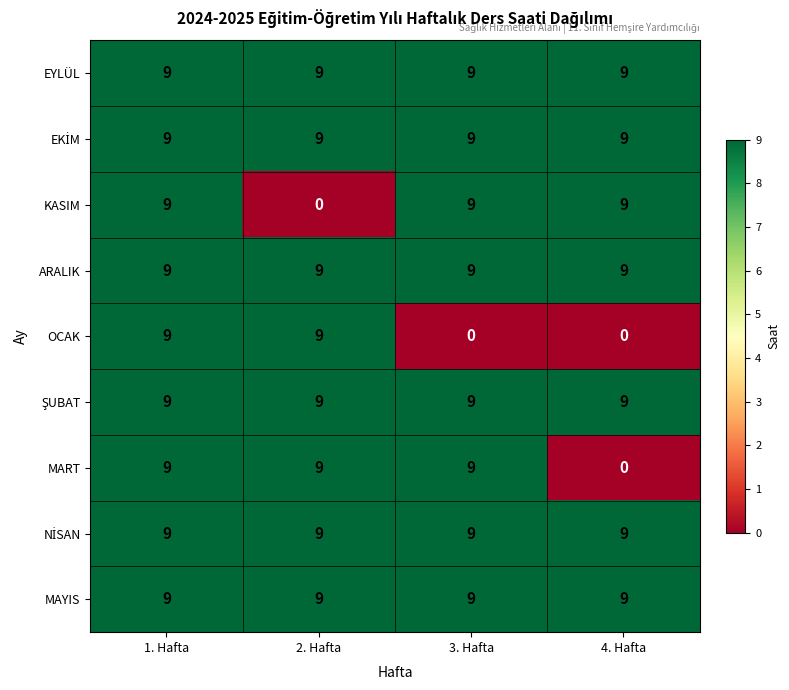

What is the spread (max minus min) of values at 3. Hafta?

9